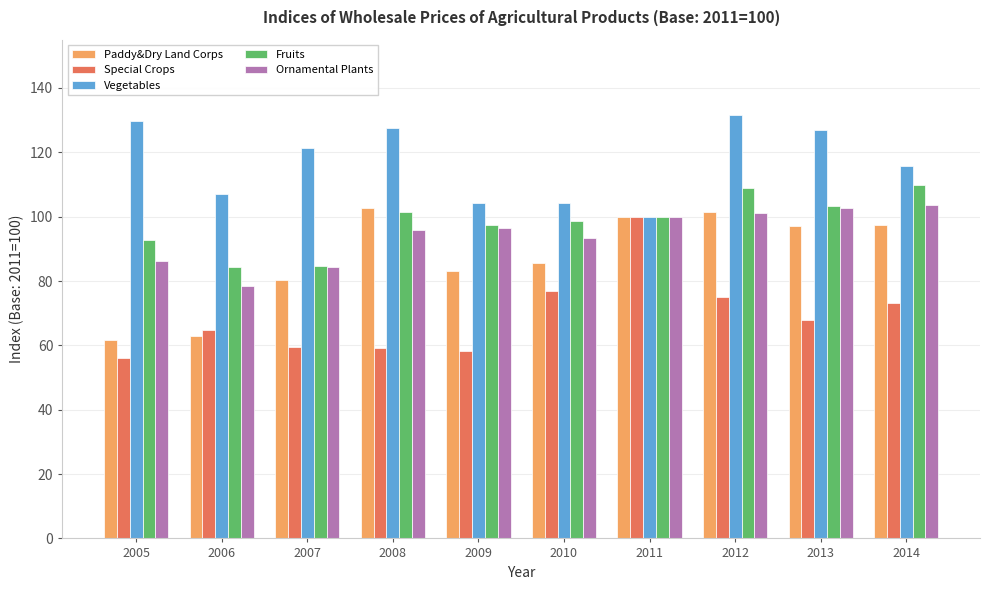

The Fruits series shows 125.6 at 2007. True or false?

False